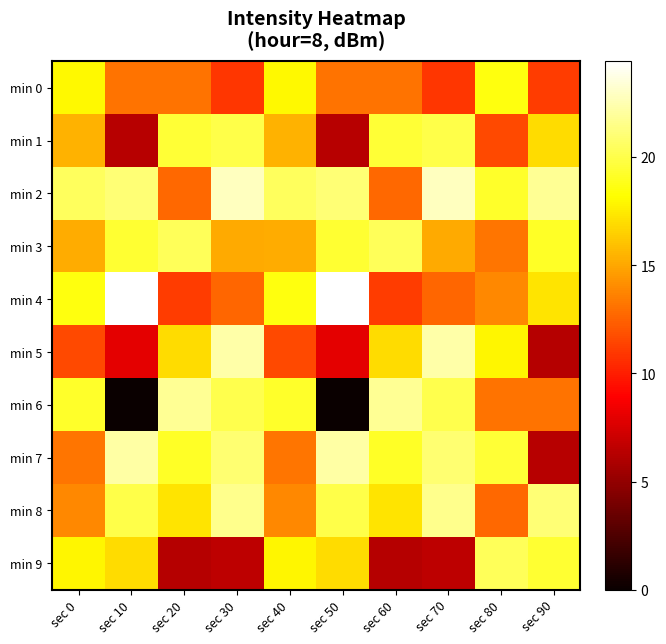

Which has a higher value, sec 90 or sec 50?

sec 50